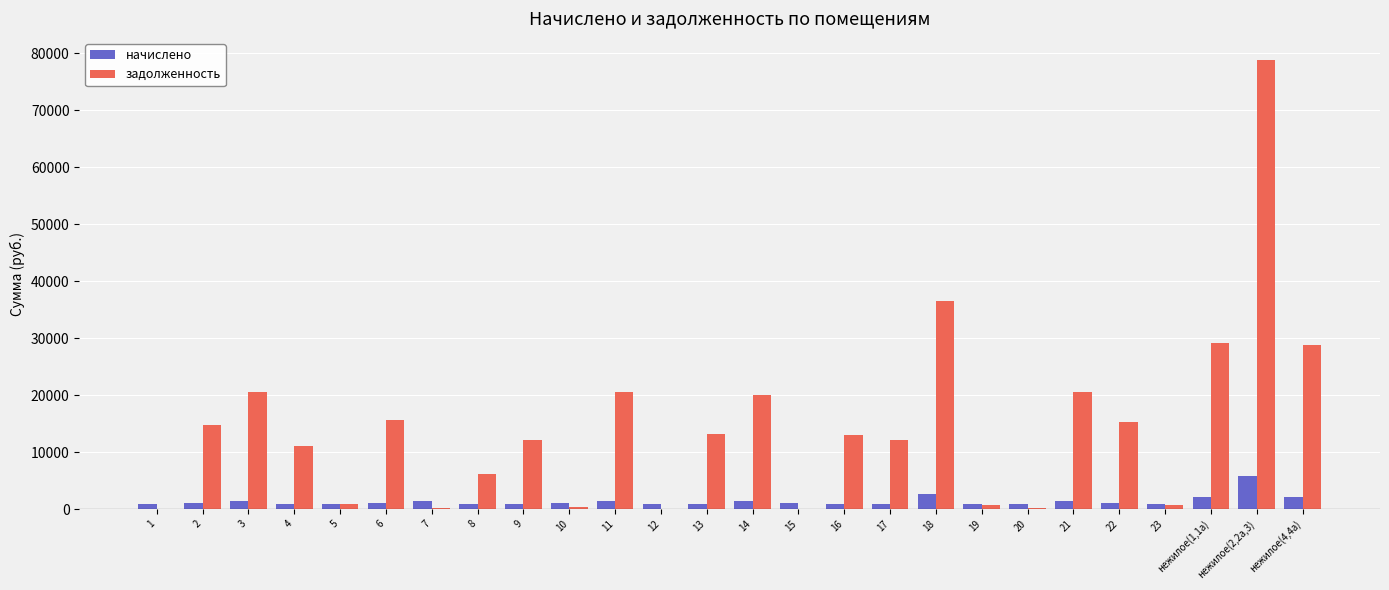

At which category is the sum across all series the highest?

нежилое(2,2а,3)